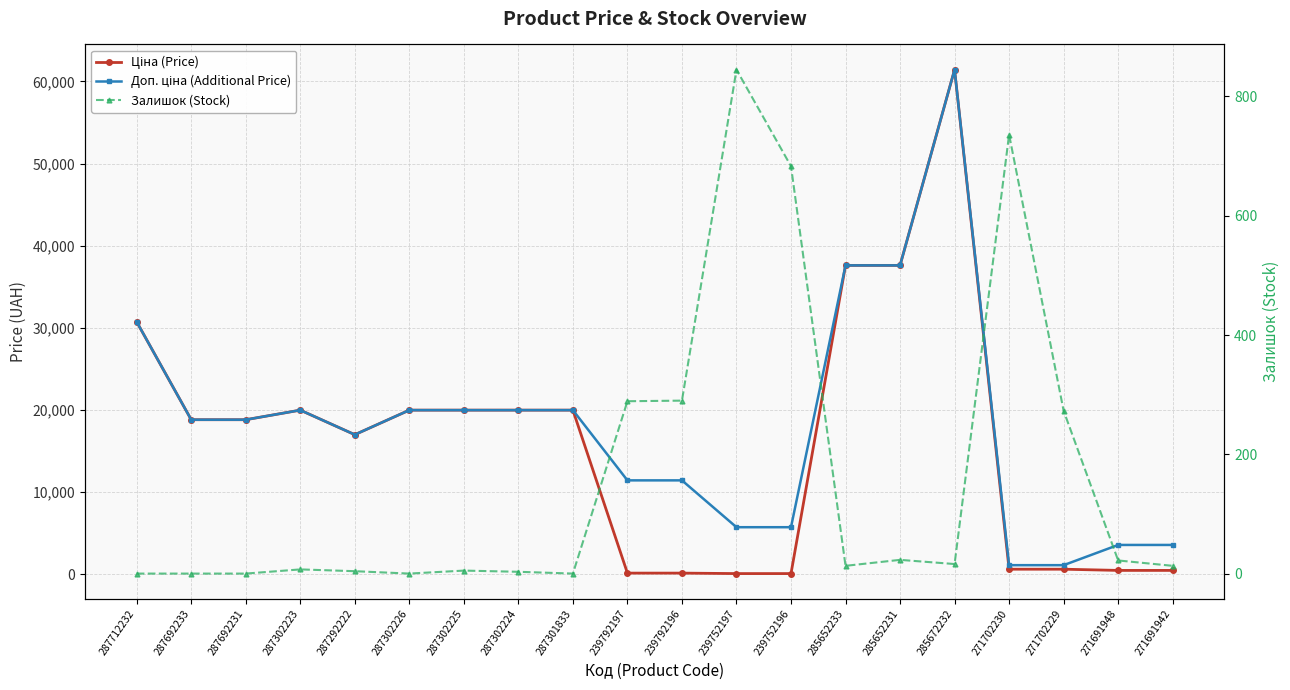

The value of Ціна (Price) at 287302223 is 26582.3. True or false?

False